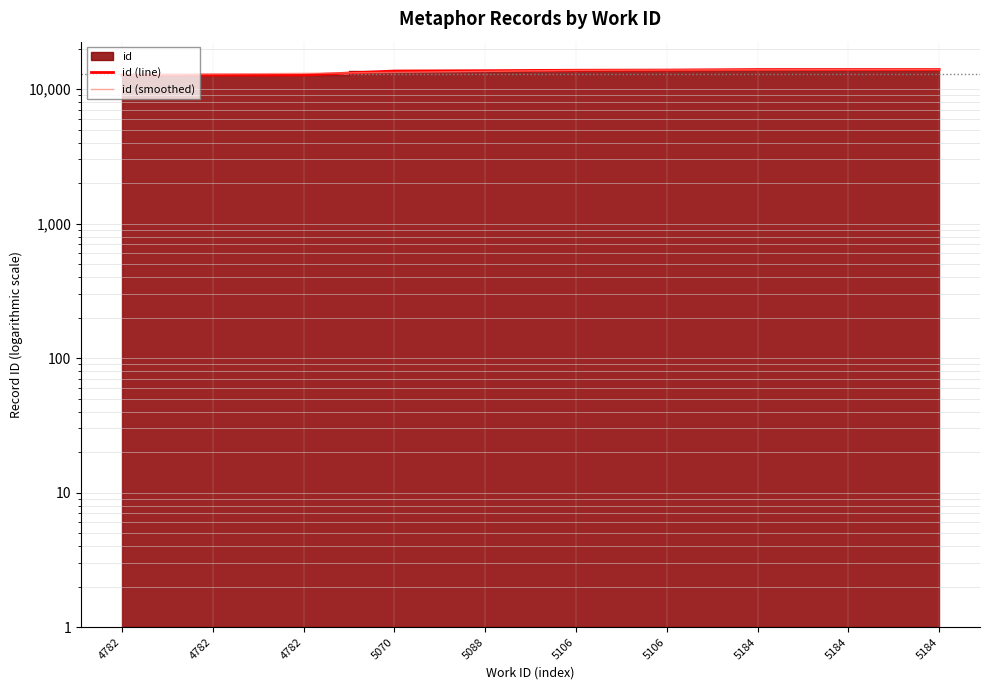

Reading left to right, list all the values displayed in this chart.

id (line): 4782=12697.0	4782=12699.0	4782=12700.0	5070=13609.0	5088=13688.0	5106=13793.0	5106=13833.0	5184=13956.0	5184=13957.0	5184=13958.0
id (smoothed): 4782=12698.7	4782=12926.2	4782=13078.6	5070=13297.8	5088=13524.6	5106=13775.8	5106=13845.4	5184=13899.4	5184=13926.0	5184=13957.0